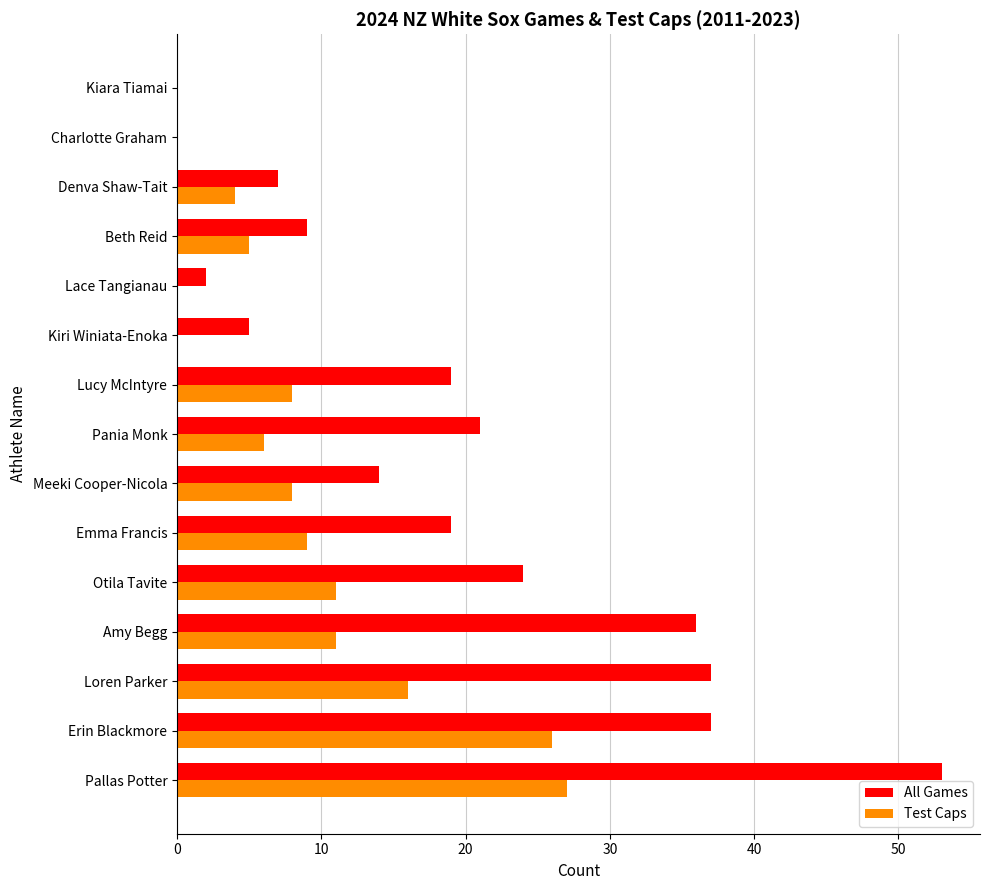

Which series has the largest total across all categories?

All Games